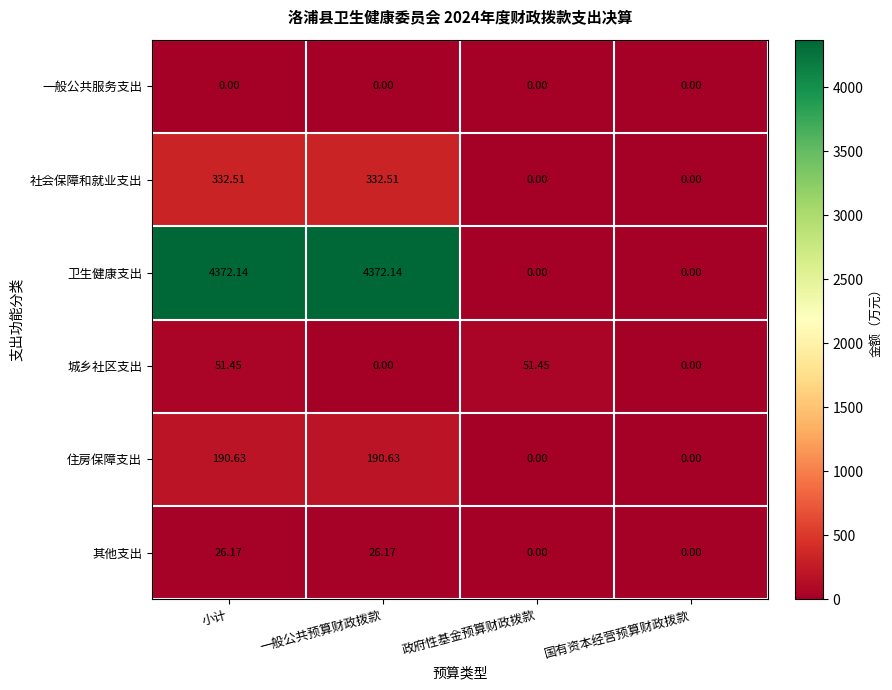

At 小计, list the series in order from largest to smallest.

卫生健康支出, 社会保障和就业支出, 住房保障支出, 城乡社区支出, 其他支出, 一般公共服务支出